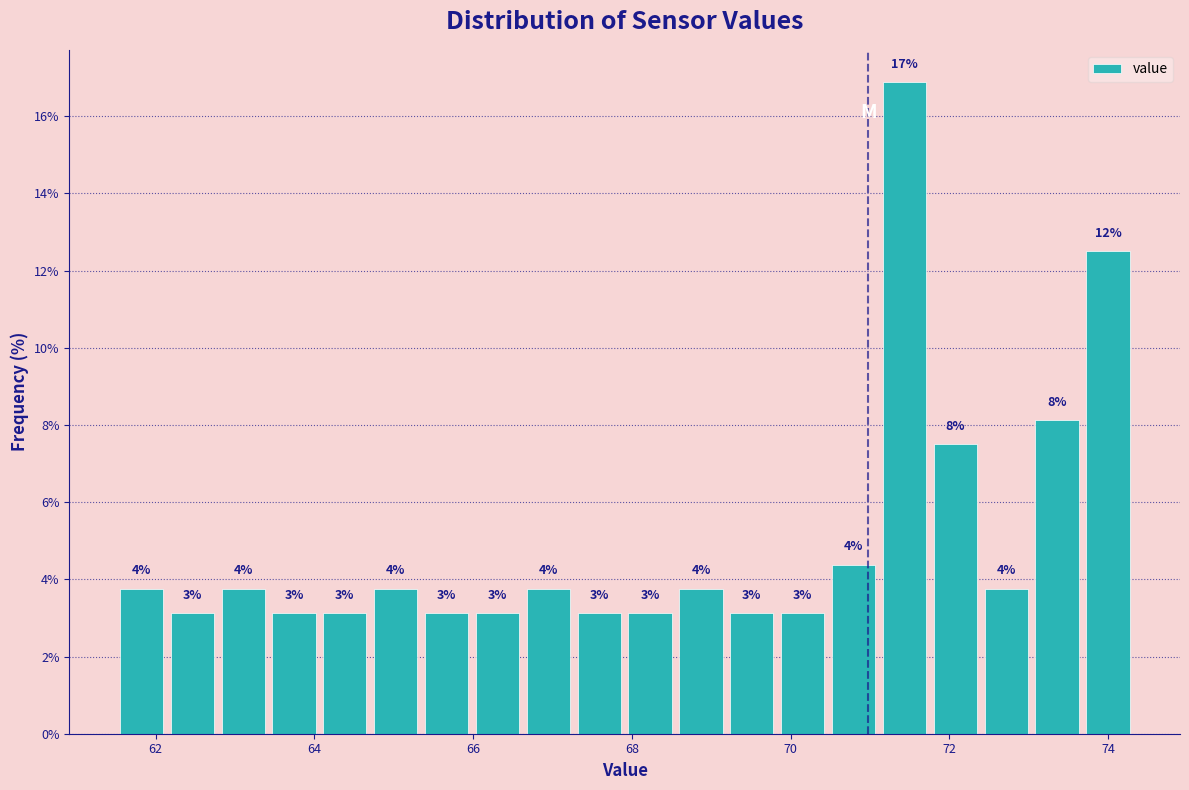

Read against the x-axis, roughly where is the centre of the tallest bar?

71.4